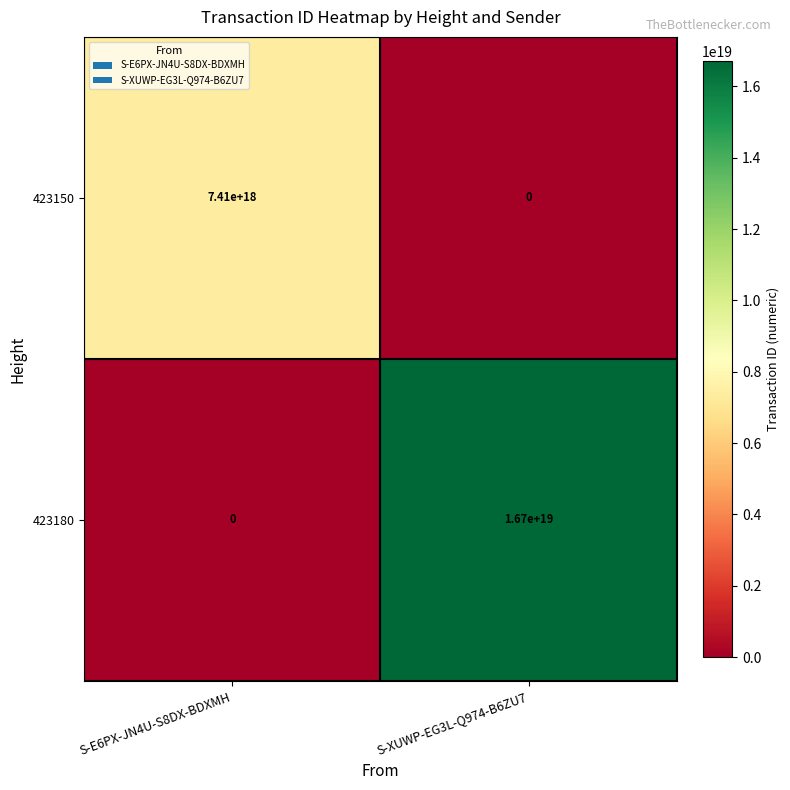

Between S-E6PX-JN4U-S8DX-BDXMH and S-XUWP-EG3L-Q974-B6ZU7, which series saw the biggest shift?

423180